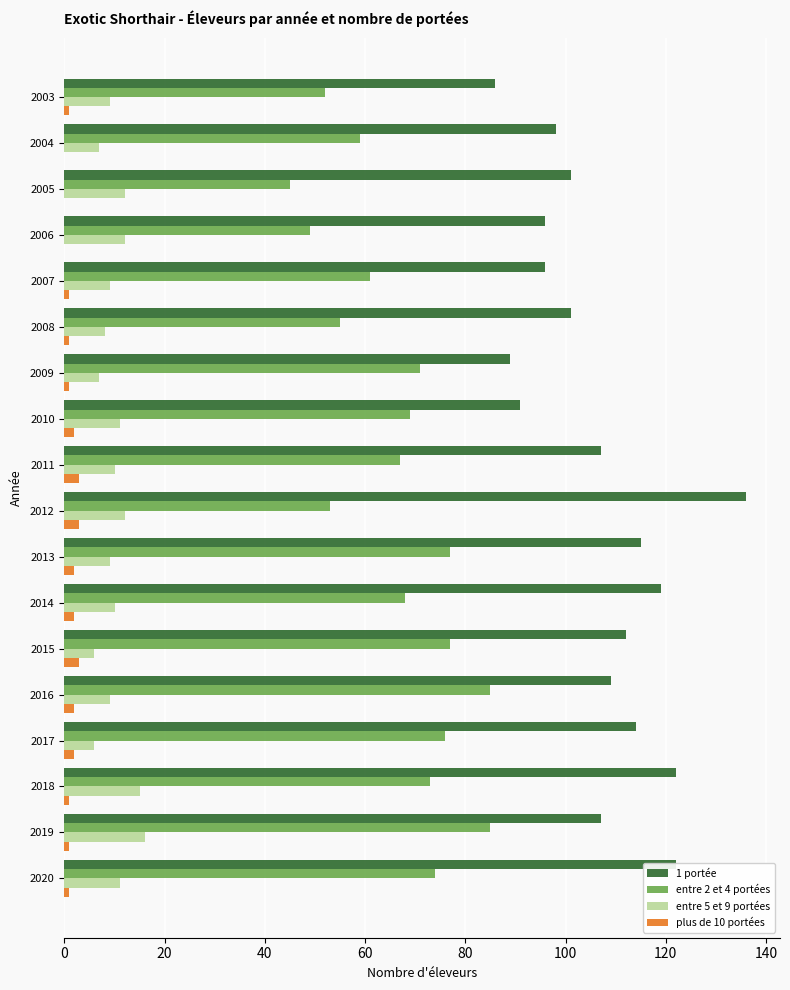

Which series has the largest total across all categories?

1 portée